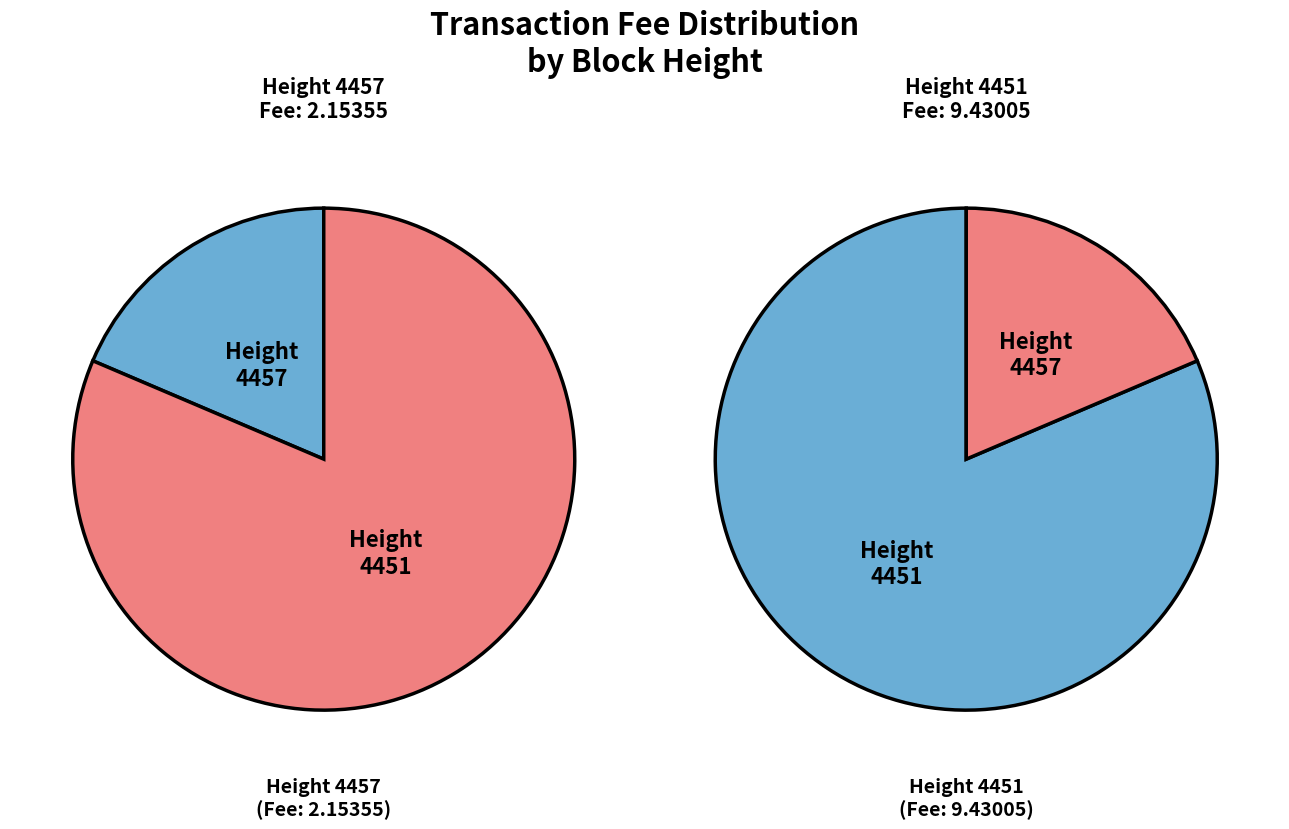

What is the change in value from 4457 to 4451?

+7.3